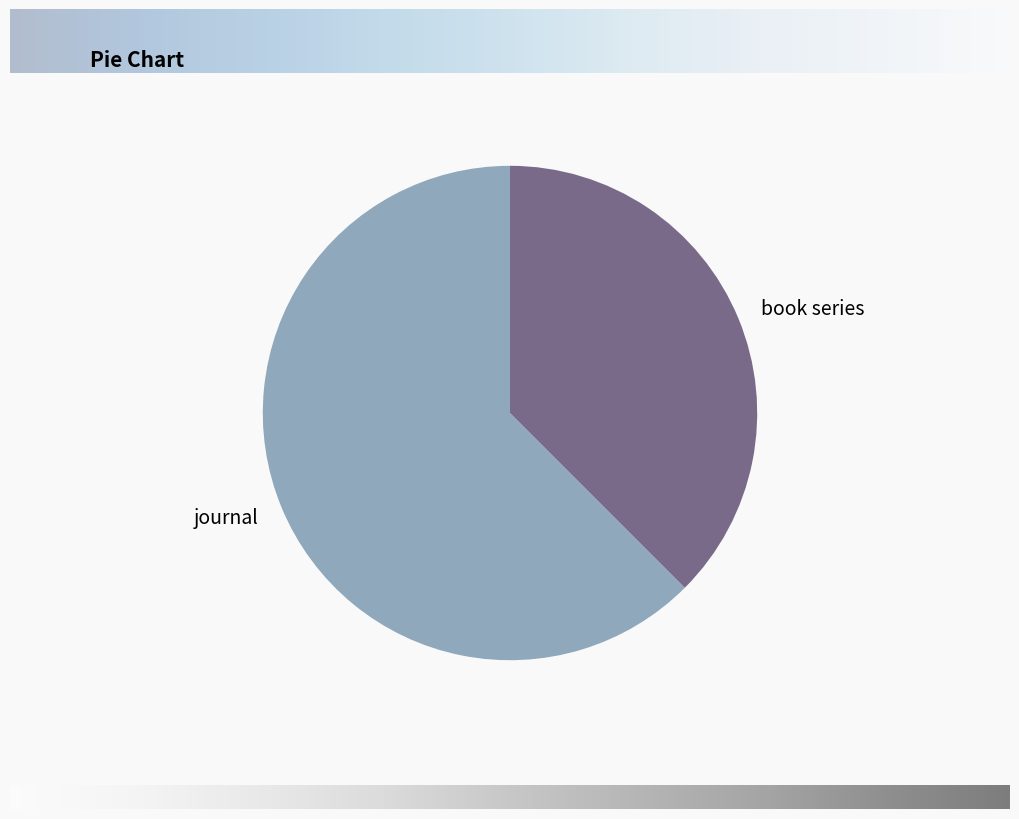

What is the smallest slice in the pie chart?

book series